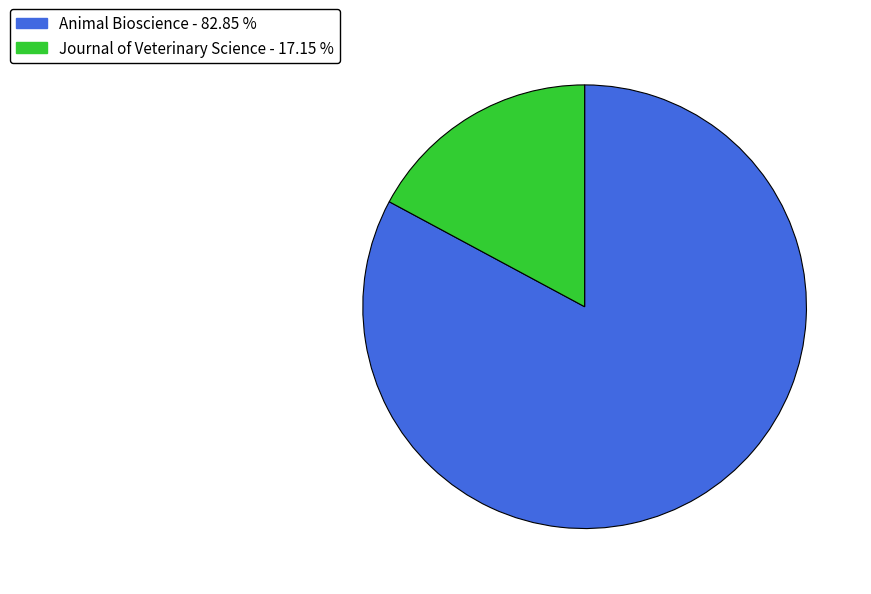

Which has a higher value, Animal Bioscience or Journal of Veterinary Science?

Animal Bioscience